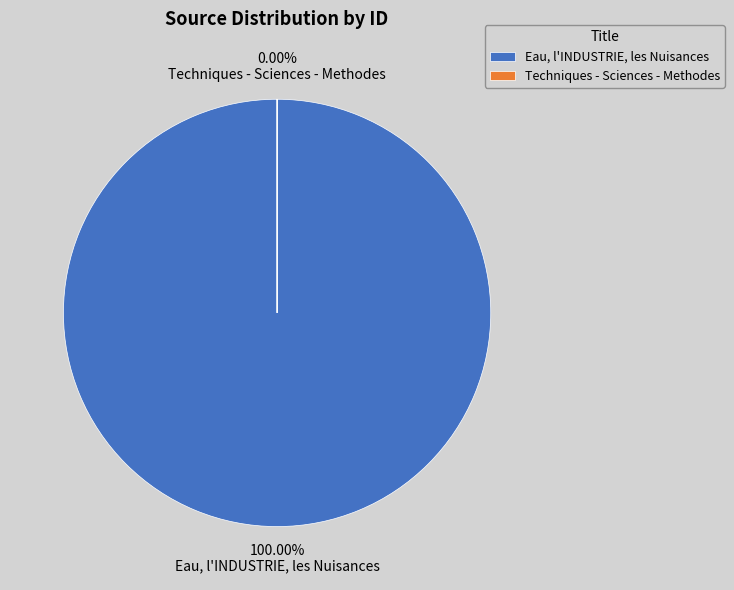

Does Techniques - Sciences - Methodes account for over 50% of the chart?

No